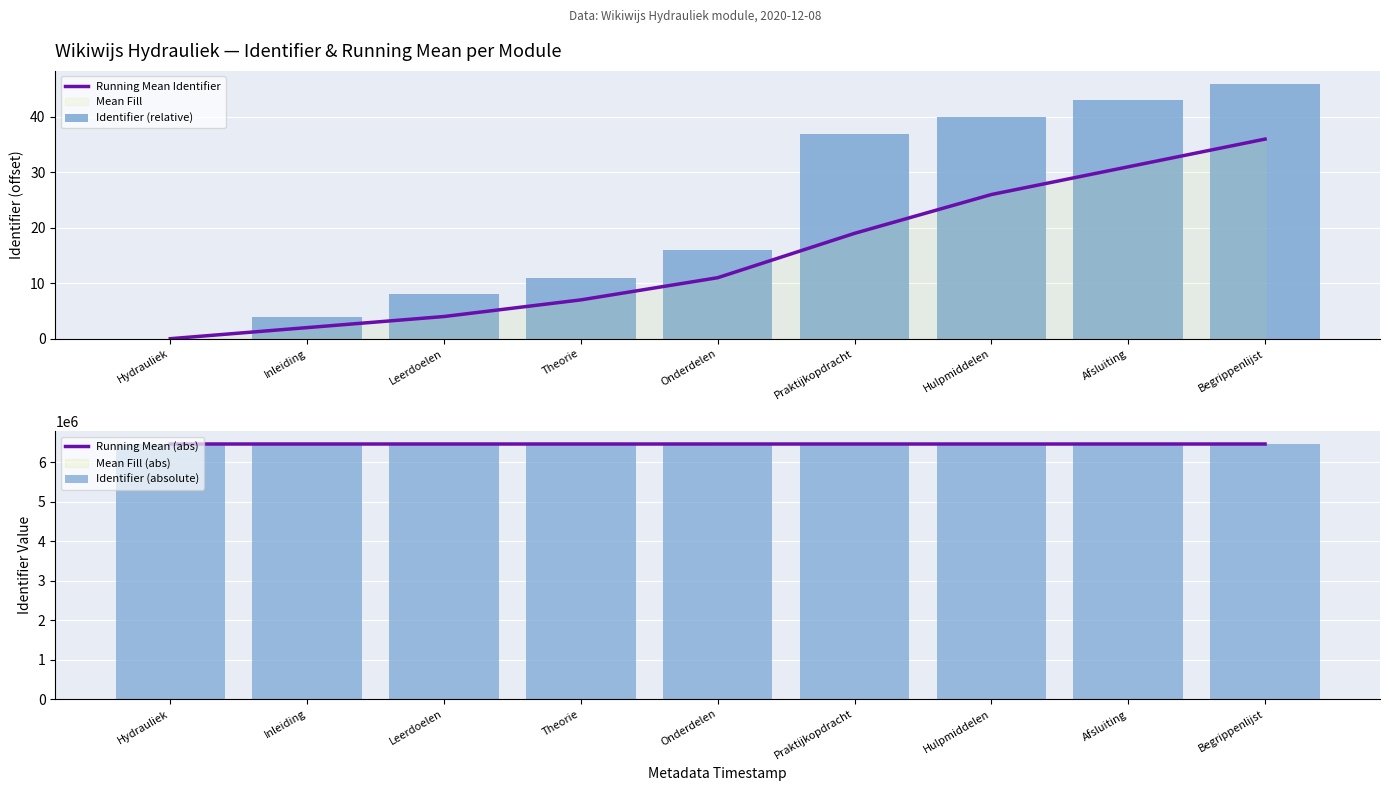

Which series has the widest spread of values?

Identifier (relative)